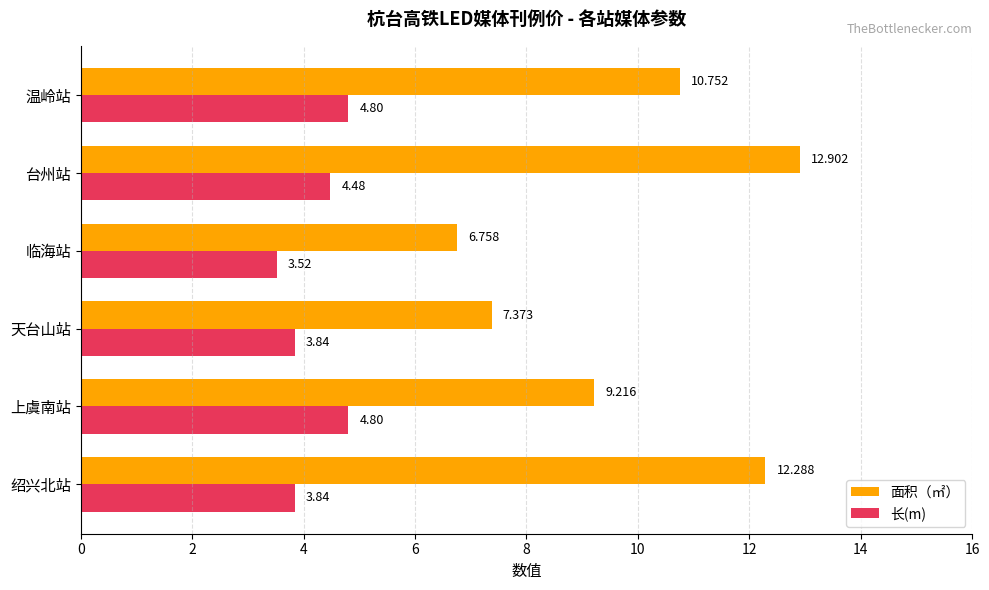

Which category has the lowest value across all series?

临海站